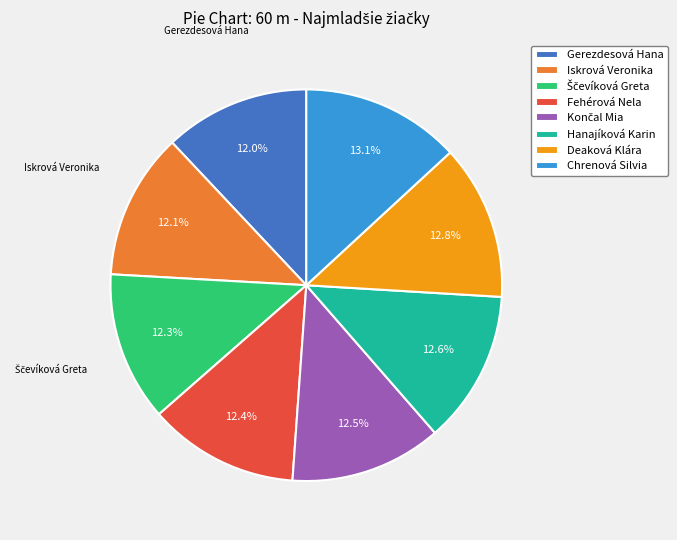

Does Deaková Klára represent more than half of the total?

No